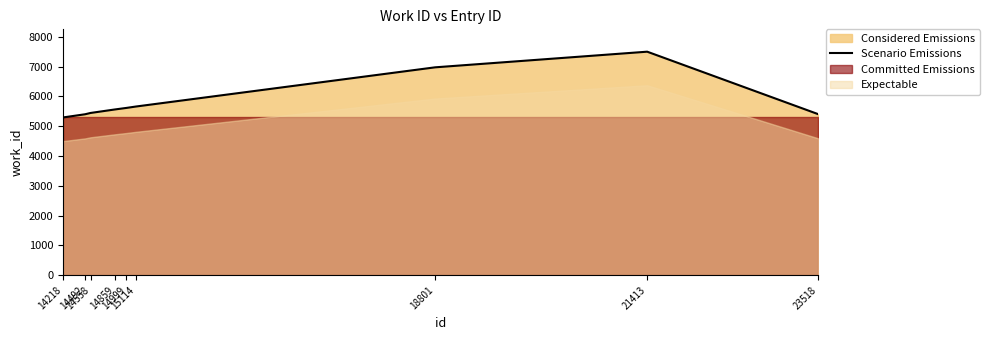

The value at 14218 is 5292. True or false?

True